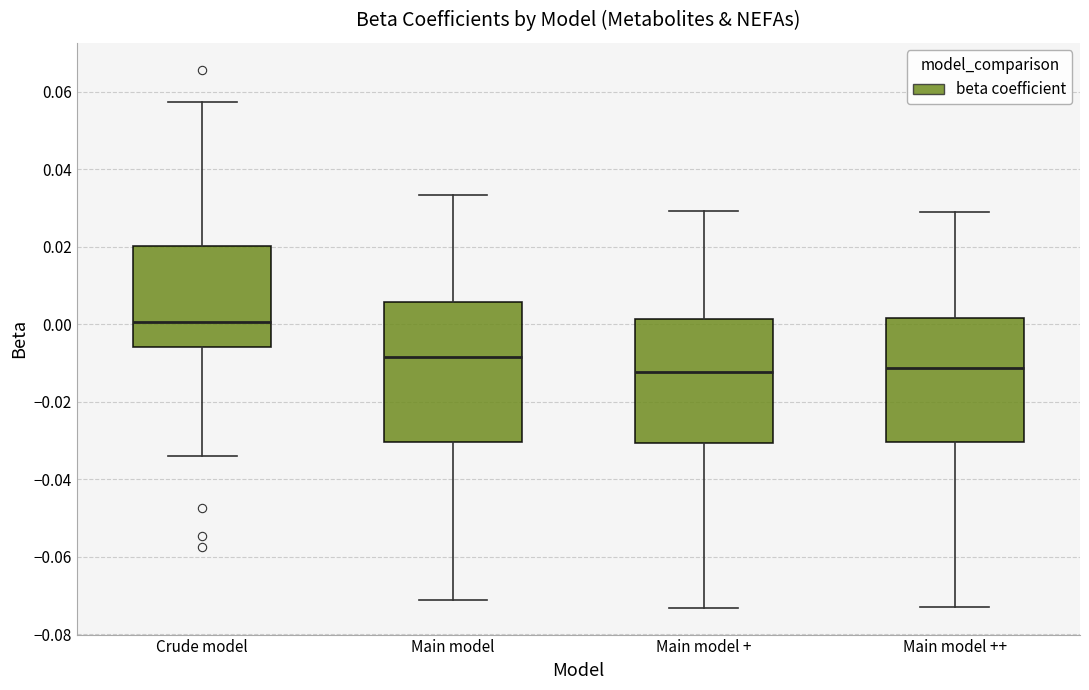

Which box's median line is the highest?

Crude model